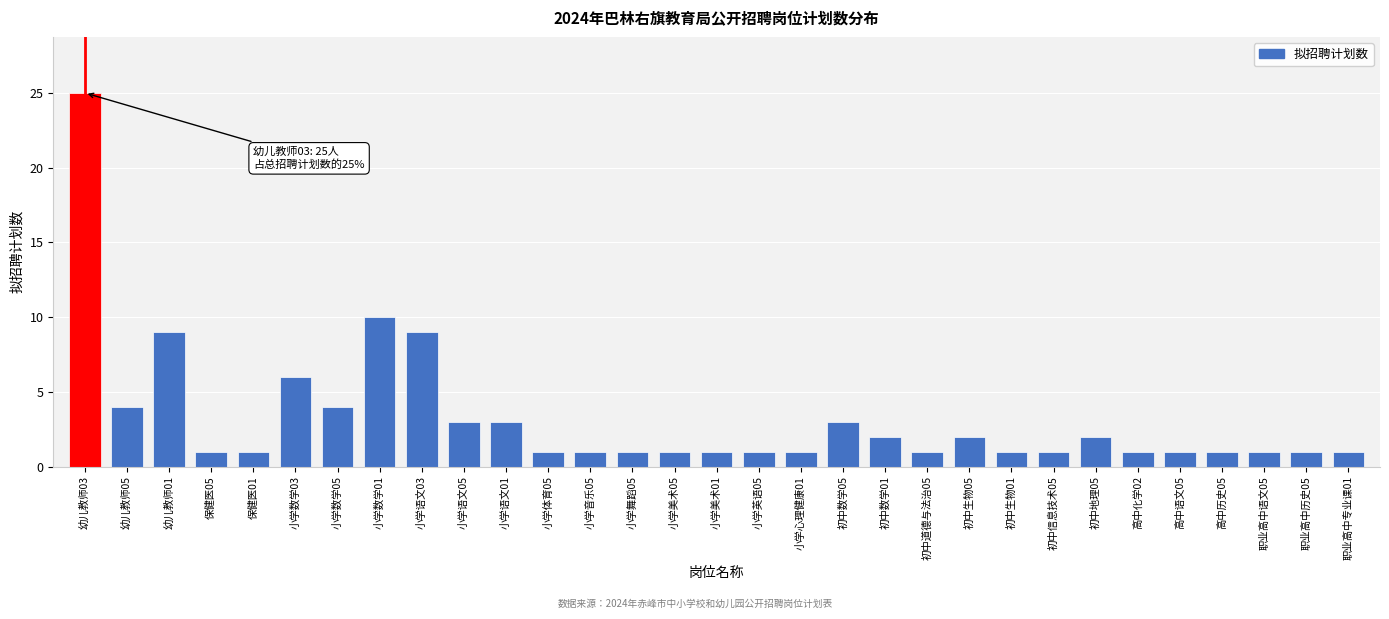

Which category has the highest value across all series?

幼儿教师03